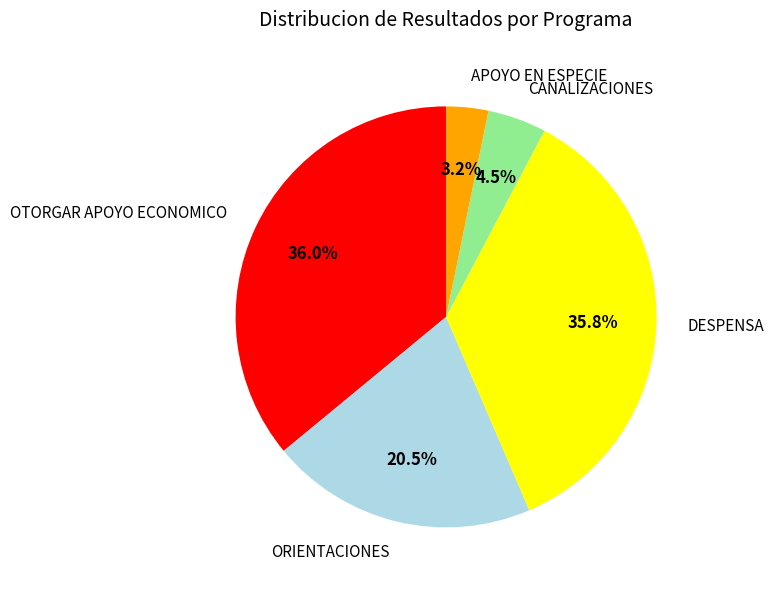

Combined, do OTORGAR APOYO ECONOMICO and CANALIZACIONES account for over 50%?

No